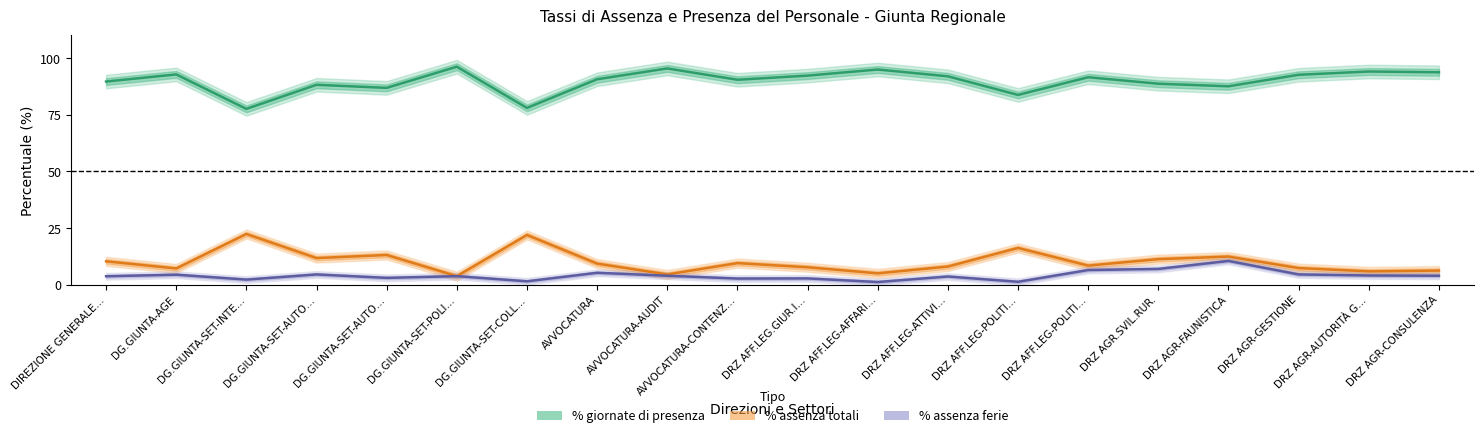

What is the sum of all % giornate di presenza values?

1797.3